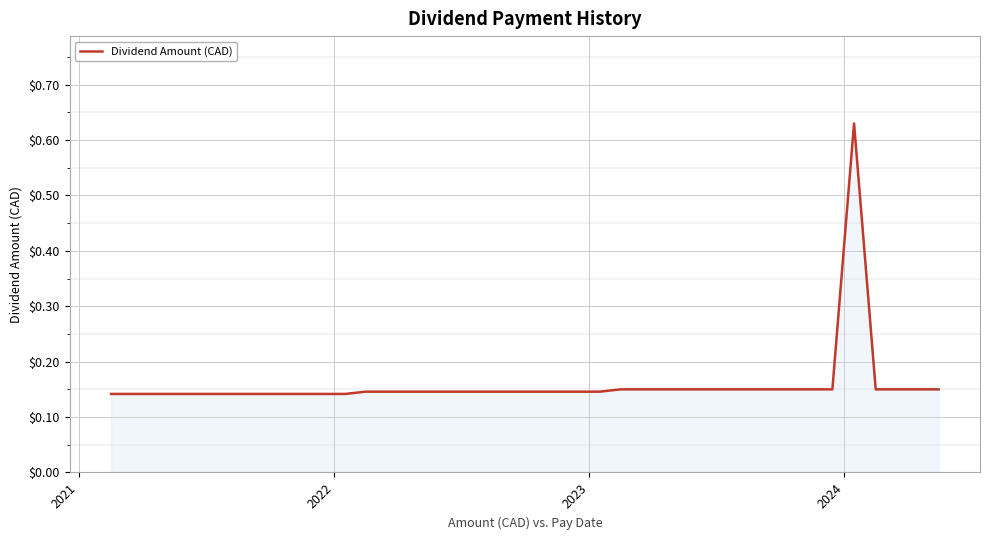

What is the difference between the maximum and minimum values?

0.5